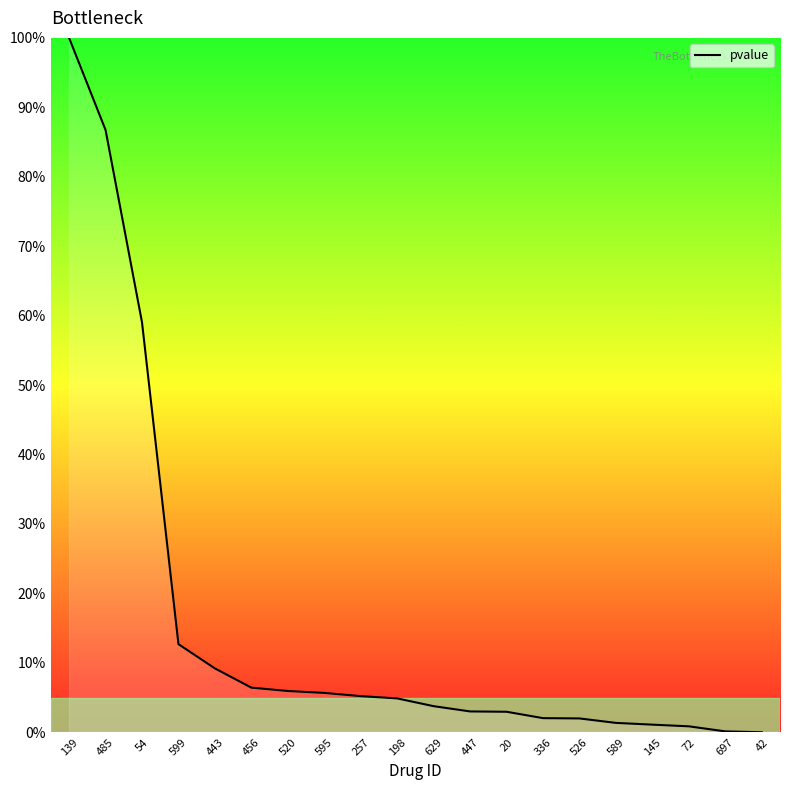

True or false: the data shows 12.7 at 599.

True